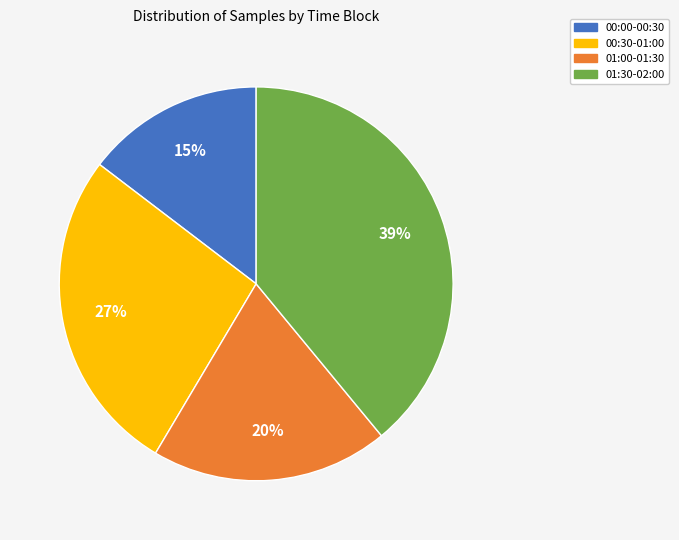

To the nearest percent, what is the average slice percentage?

25%